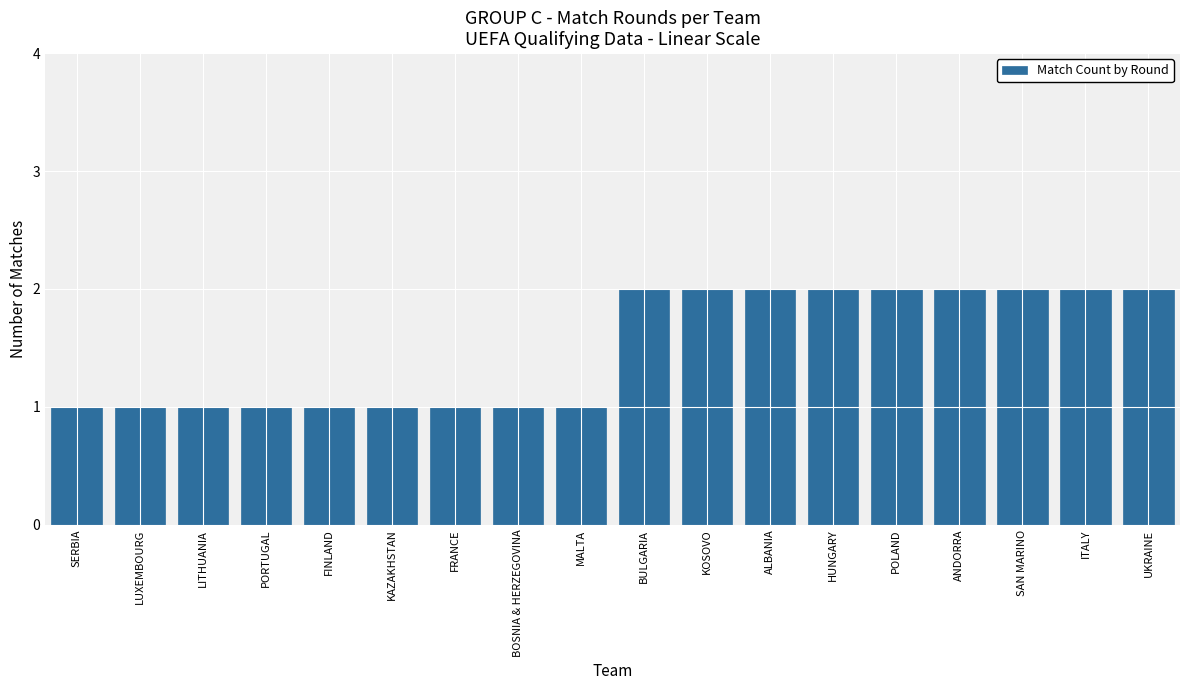

What position from the left is PORTUGAL?

4